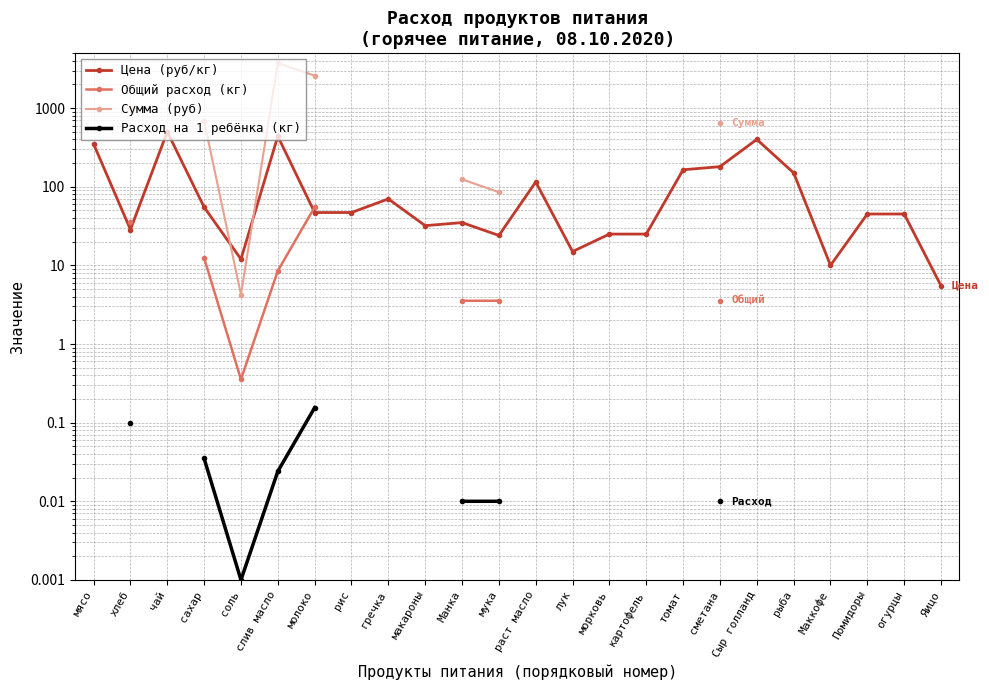

The Цена (руб/кг) series shows 15.0 at лук. True or false?

True